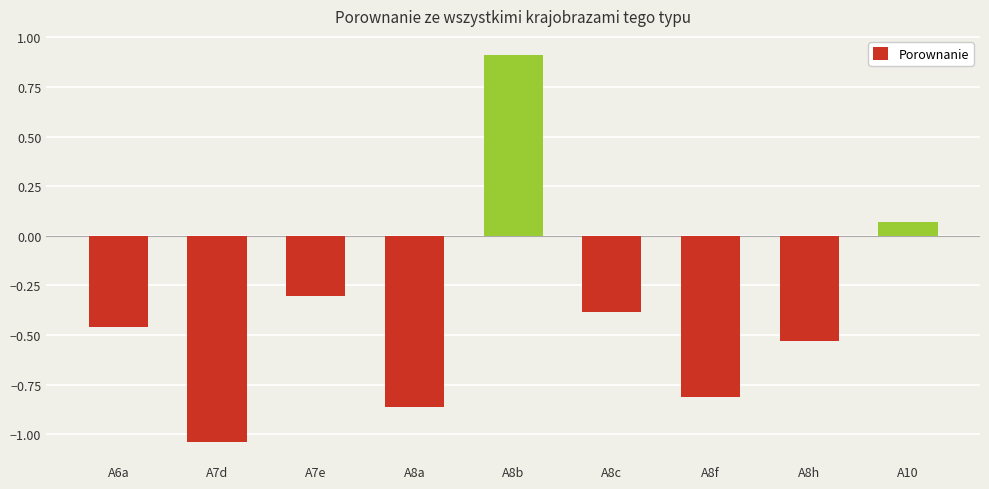

What position from the left is A8h?

8